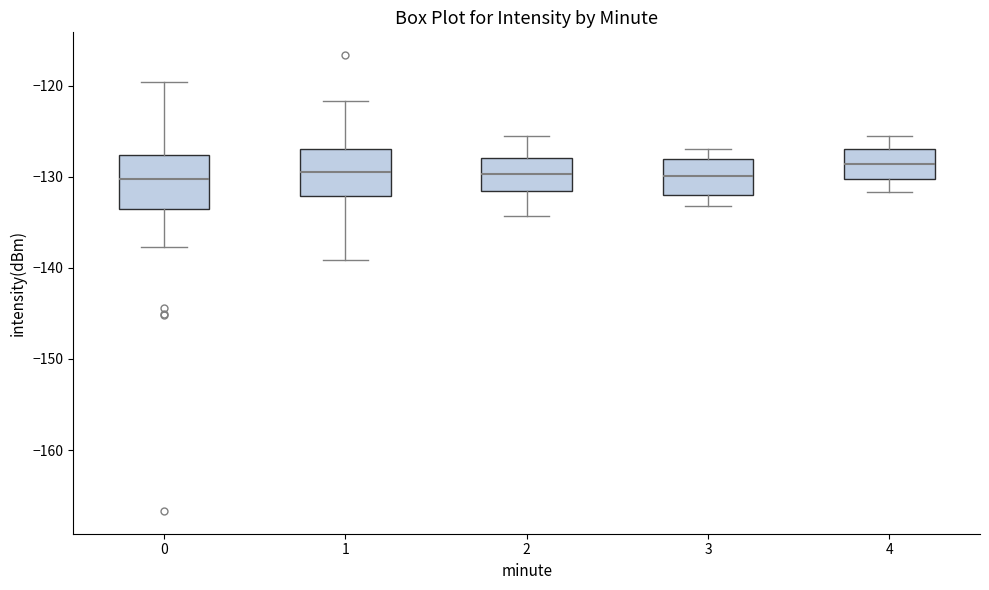

Reading left to right, transcribe this box plot: for each box, give where its median line is, the range the box spans, and where its two whiskers end, as read against the y-axis. The values are not printed on the chart, so give them approximately, as read against the axis.

0: median -130, box -134 to -128, whiskers -138 to -120
1: median -129, box -132 to -127, whiskers -139 to -122
2: median -130, box -132 to -128, whiskers -134 to -125
3: median -130, box -132 to -128, whiskers -133 to -127
4: median -129, box -130 to -127, whiskers -132 to -125